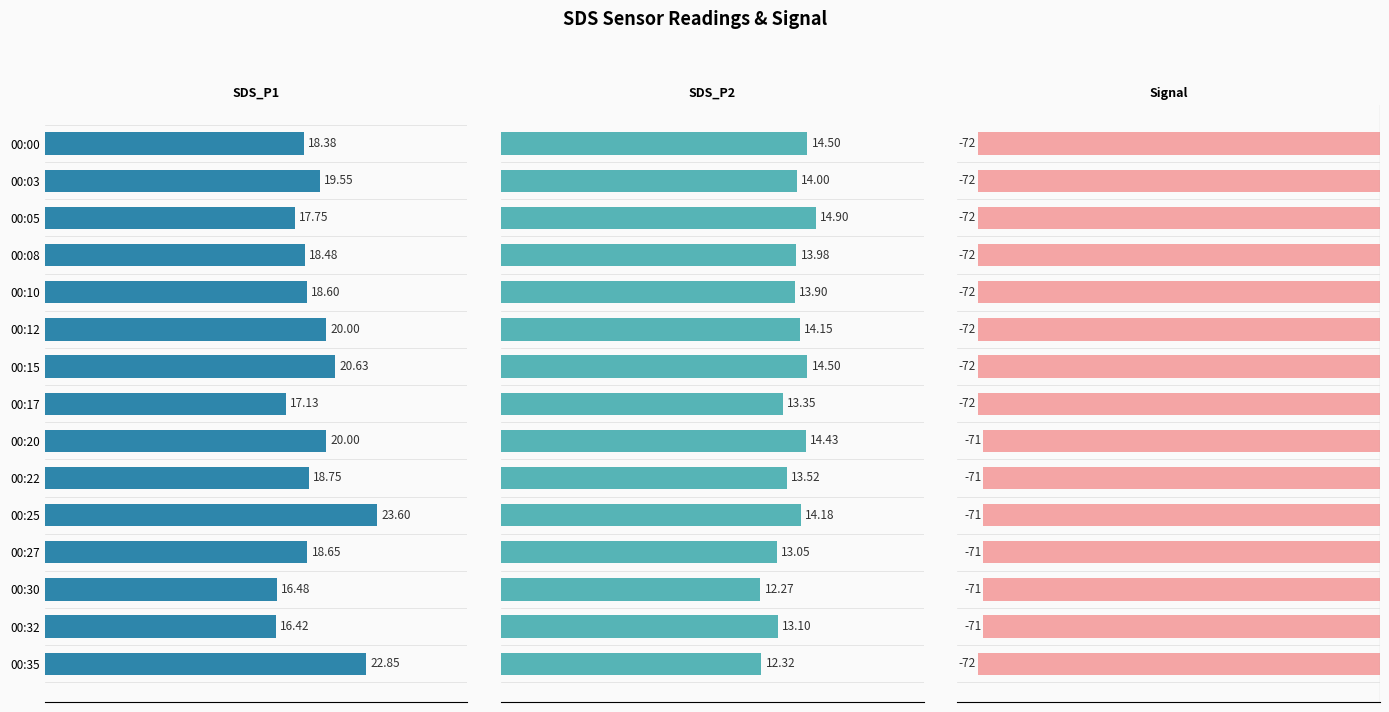

How many data points in SDS_P1 are less than 18?

4